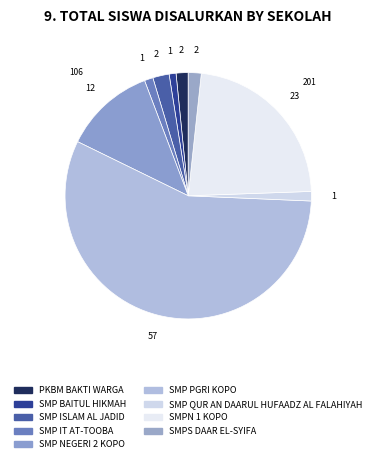

To the nearest percent, what is the combined percentage of SMP BAITUL HIKMAH and PKBM BAKTI WARGA?

2%